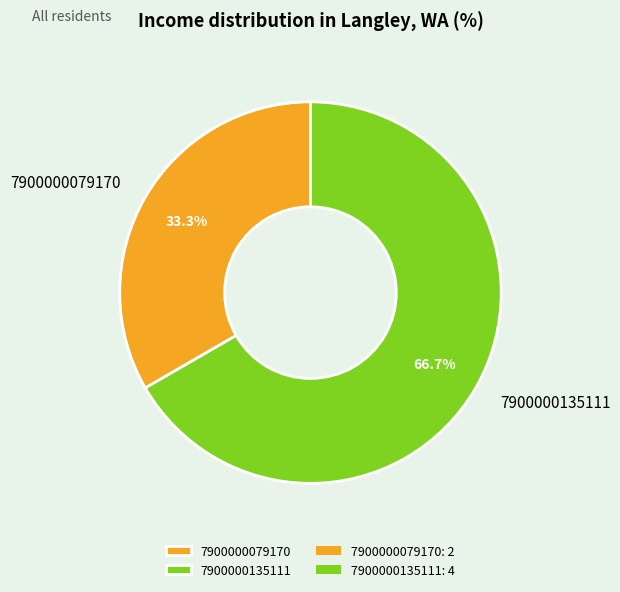

Approximately how many times larger is the value at 7900000079170 compared to 7900000135111?

0.5